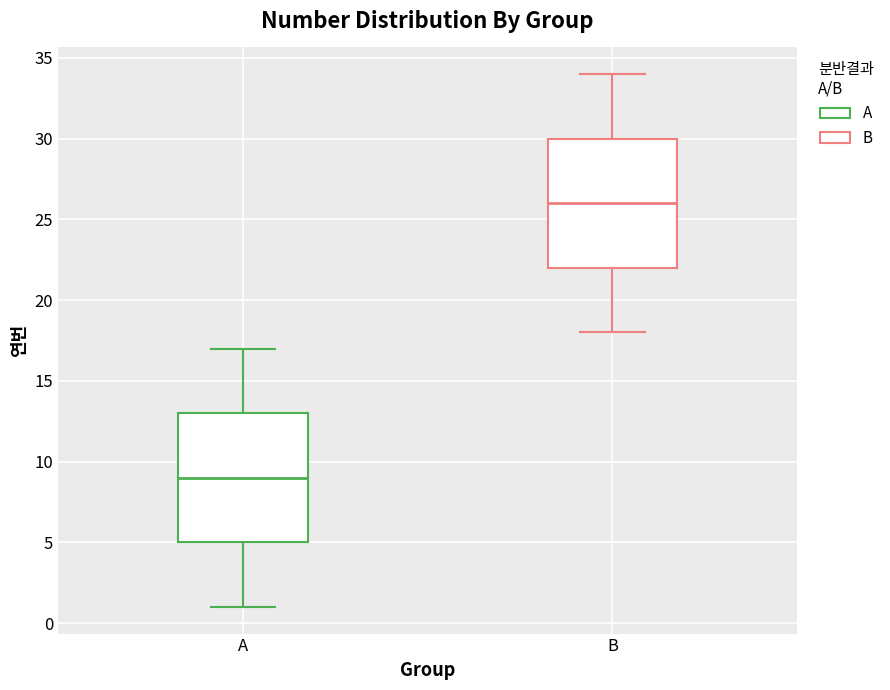

Reading left to right, transcribe this box plot: for each box, give where its median line is, the range the box spans, and where its two whiskers end, as read against the y-axis. The values are not printed on the chart, so give them approximately, as read against the axis.

A: median 9, box 5 to 13, whiskers 1 to 17
B: median 26, box 22 to 30, whiskers 18 to 34